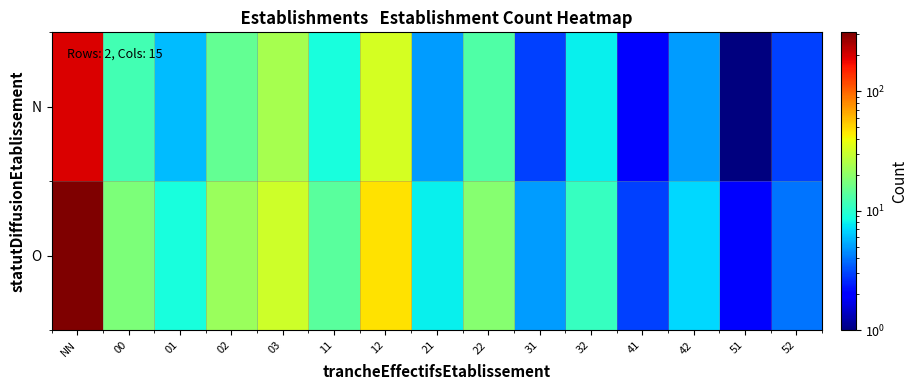

At how many categories does at least one series exceed 201?

1